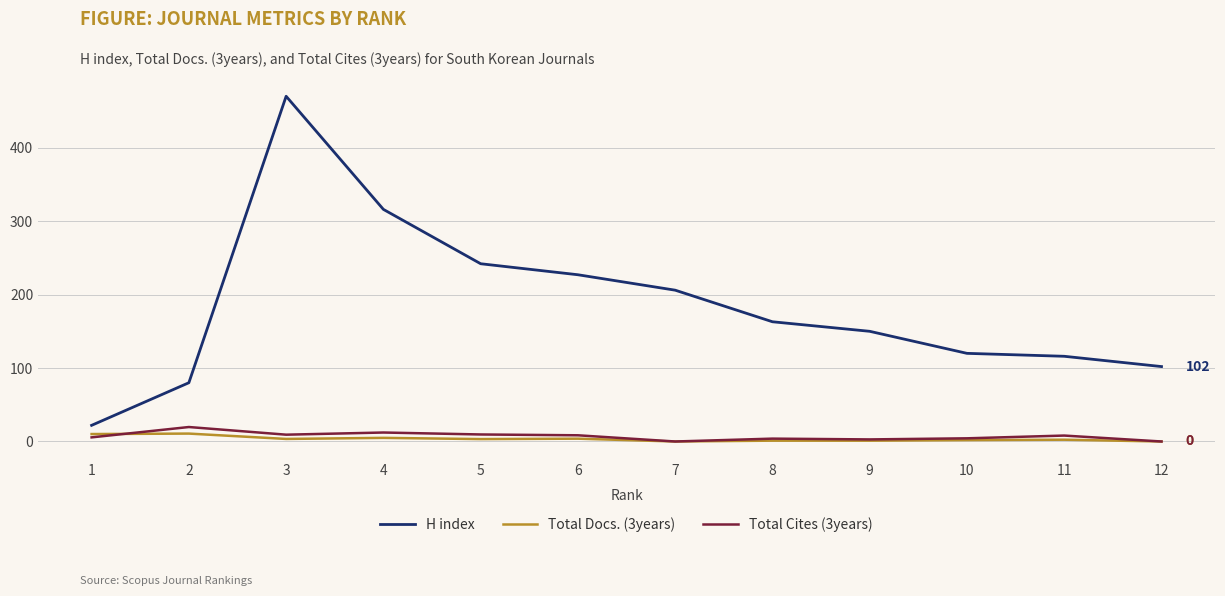

What is the greatest value displayed?

470.0